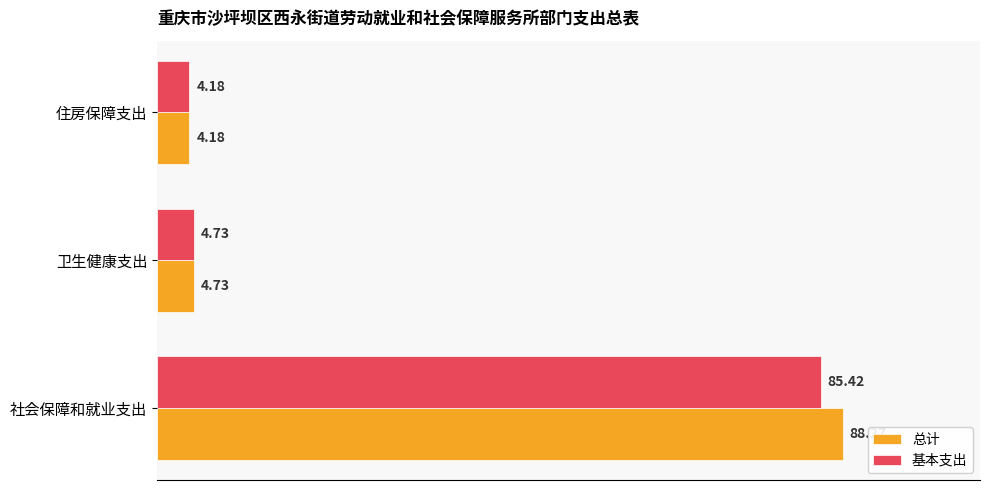

At which category is the sum across all series the highest?

社会保障和就业支出